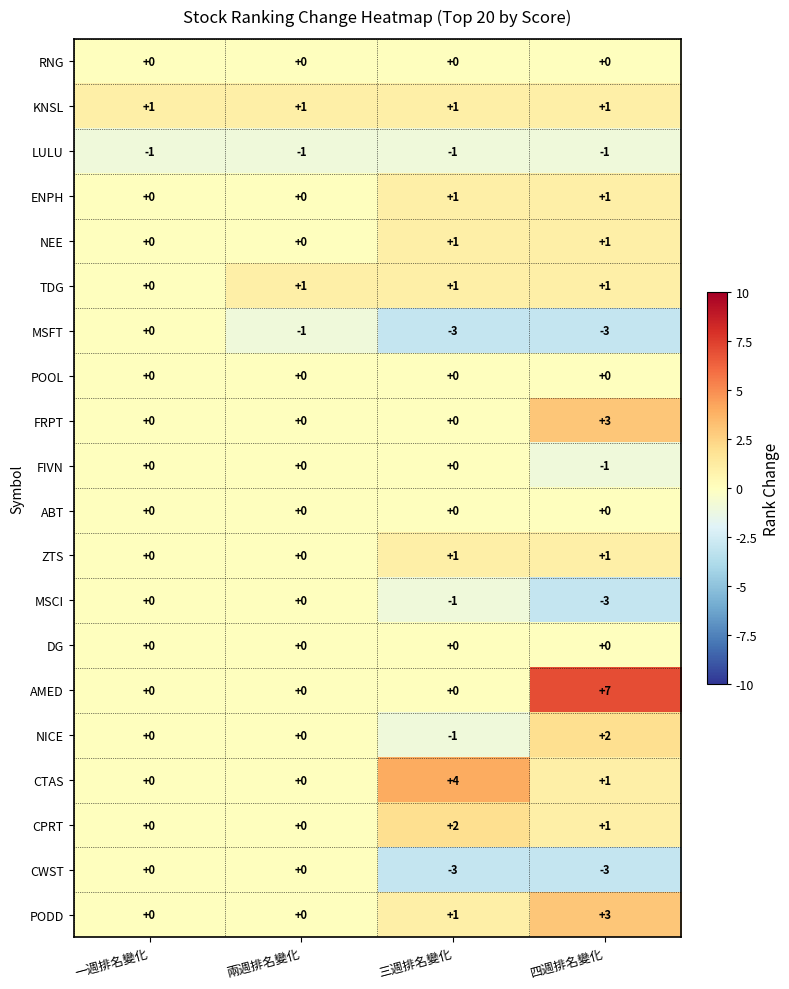

Which series has the largest total across all categories?

AMED